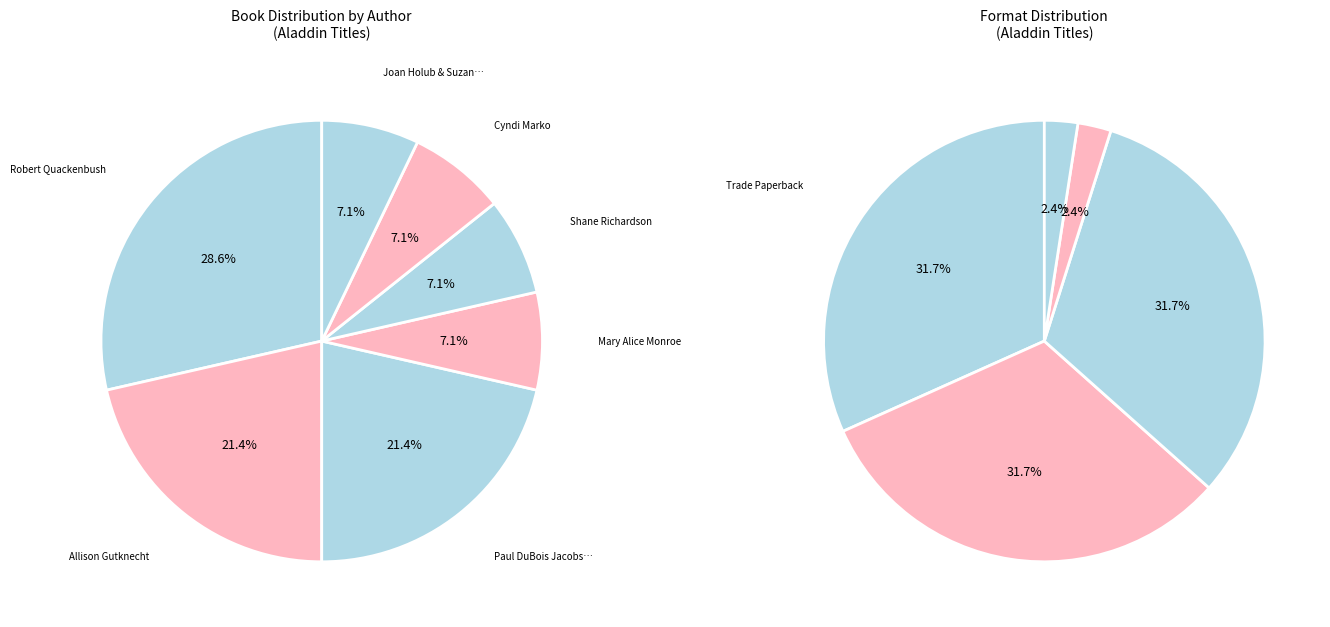

To the nearest percent, what percentage of the pie is Shane Richardson?

7%